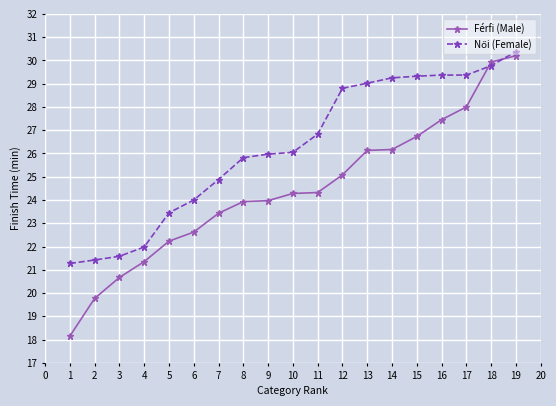

True or false: Férfi (Male) has a value of 24.3 at 11.

True